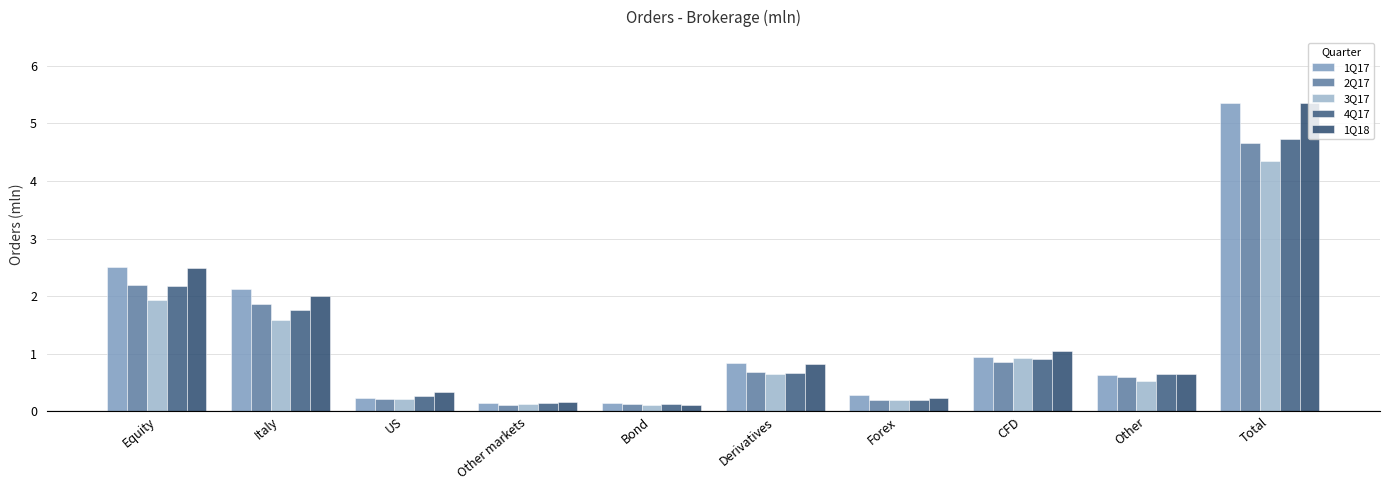

Count the number of data series in this chart.

5